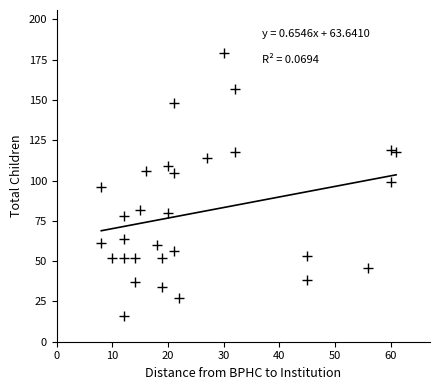

What is the range of Y values (max minus min)?

163